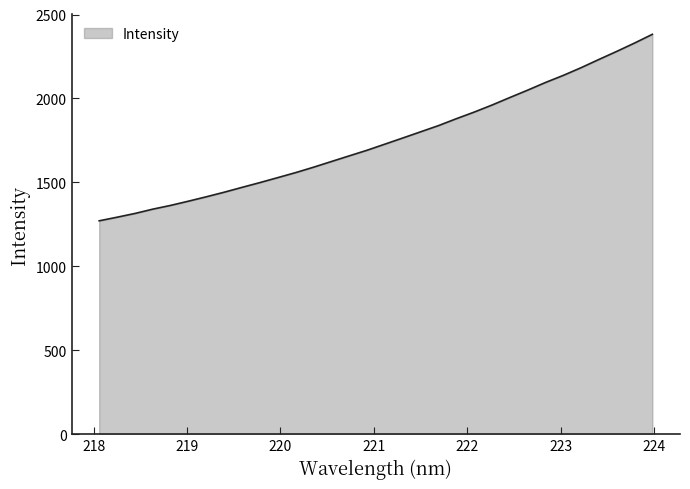

What is the difference between the maximum and minimum values?

1111.0